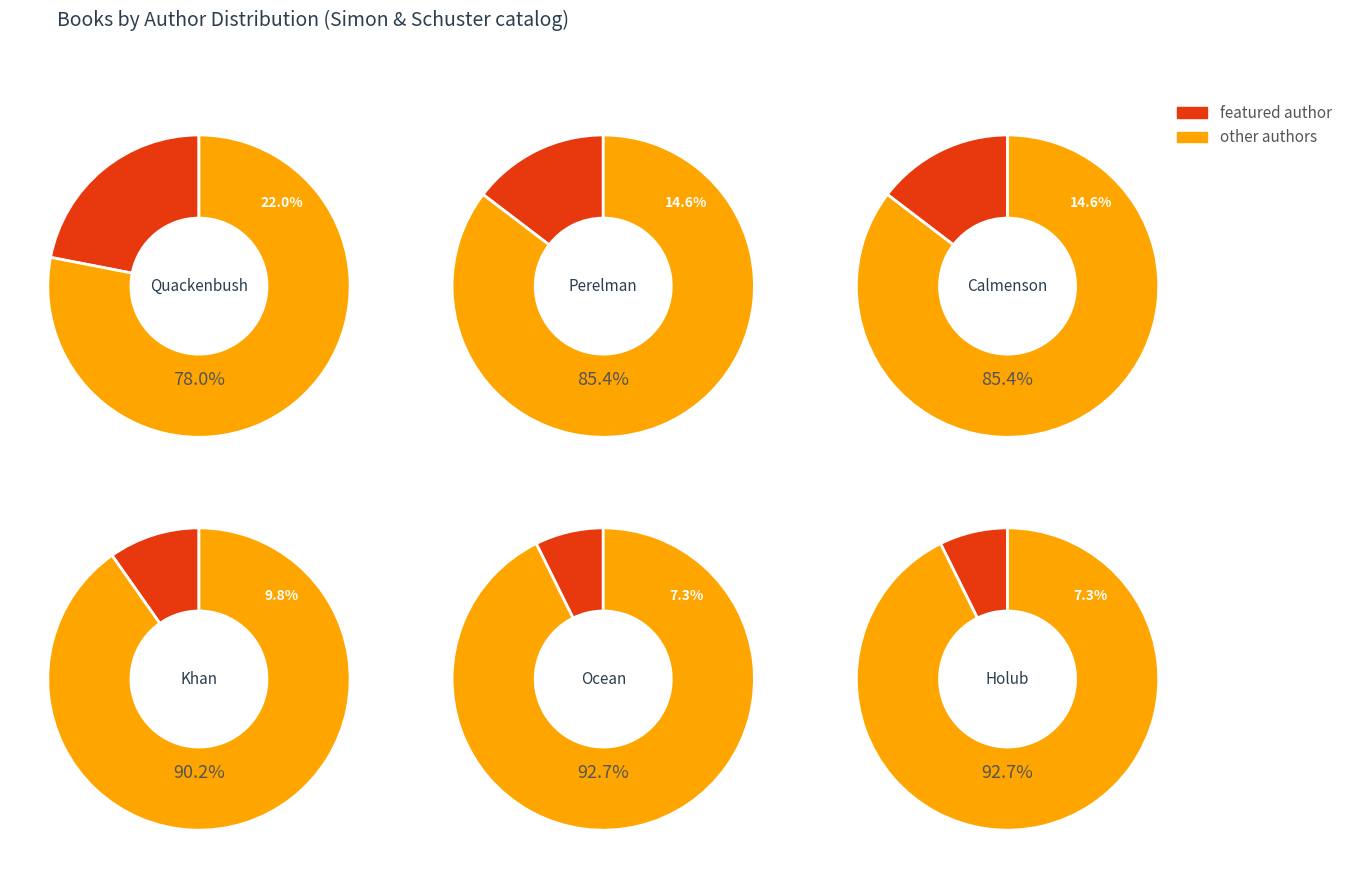

Does 1 account for over 50% of the chart?

No